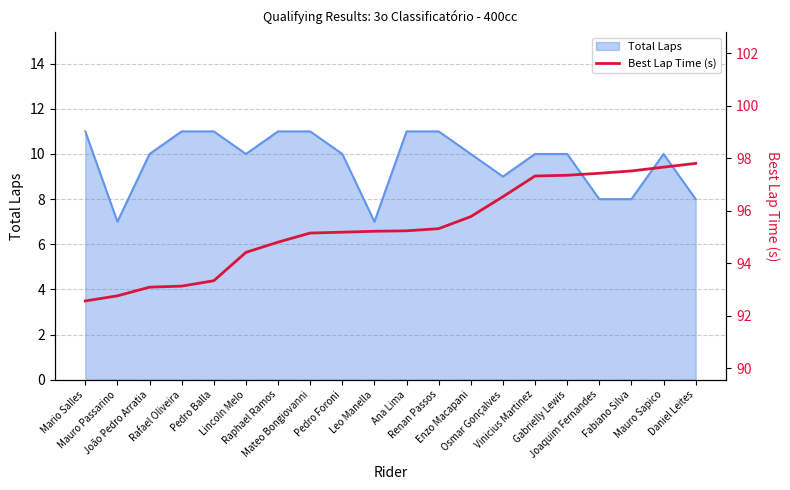

What is the maximum value for Total Laps?

11